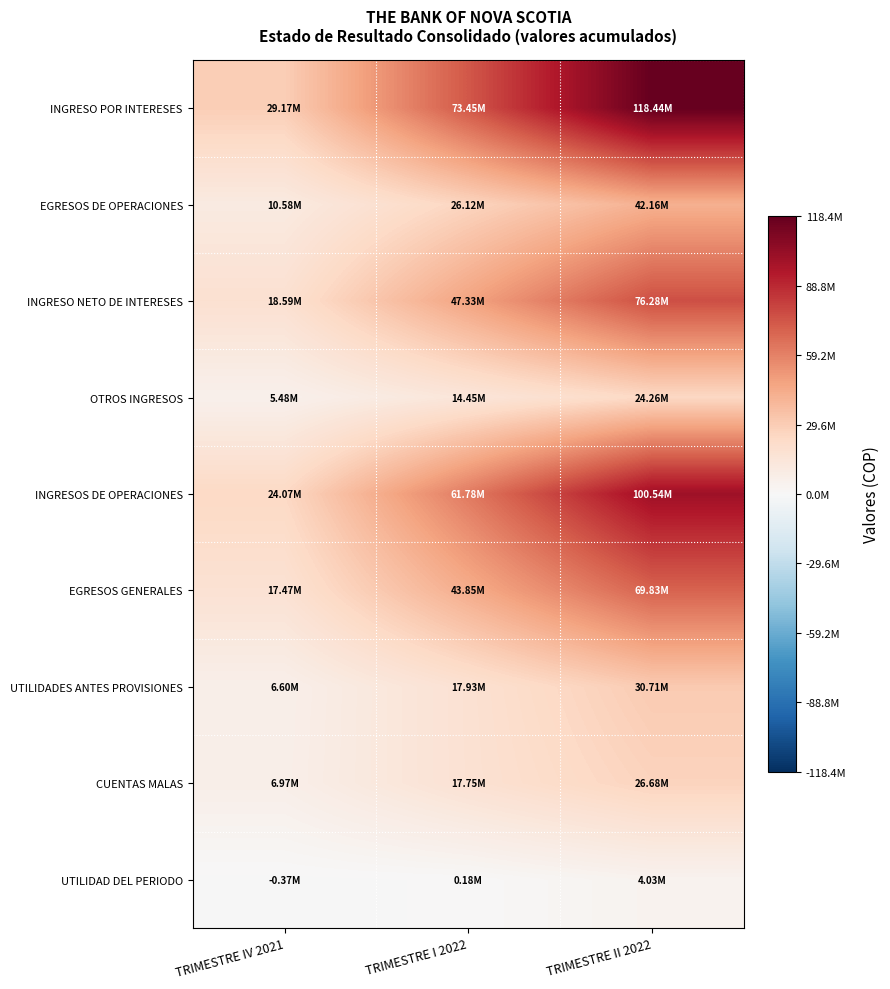

At which category is the sum across all series the highest?

TRIMESTRE II 2022